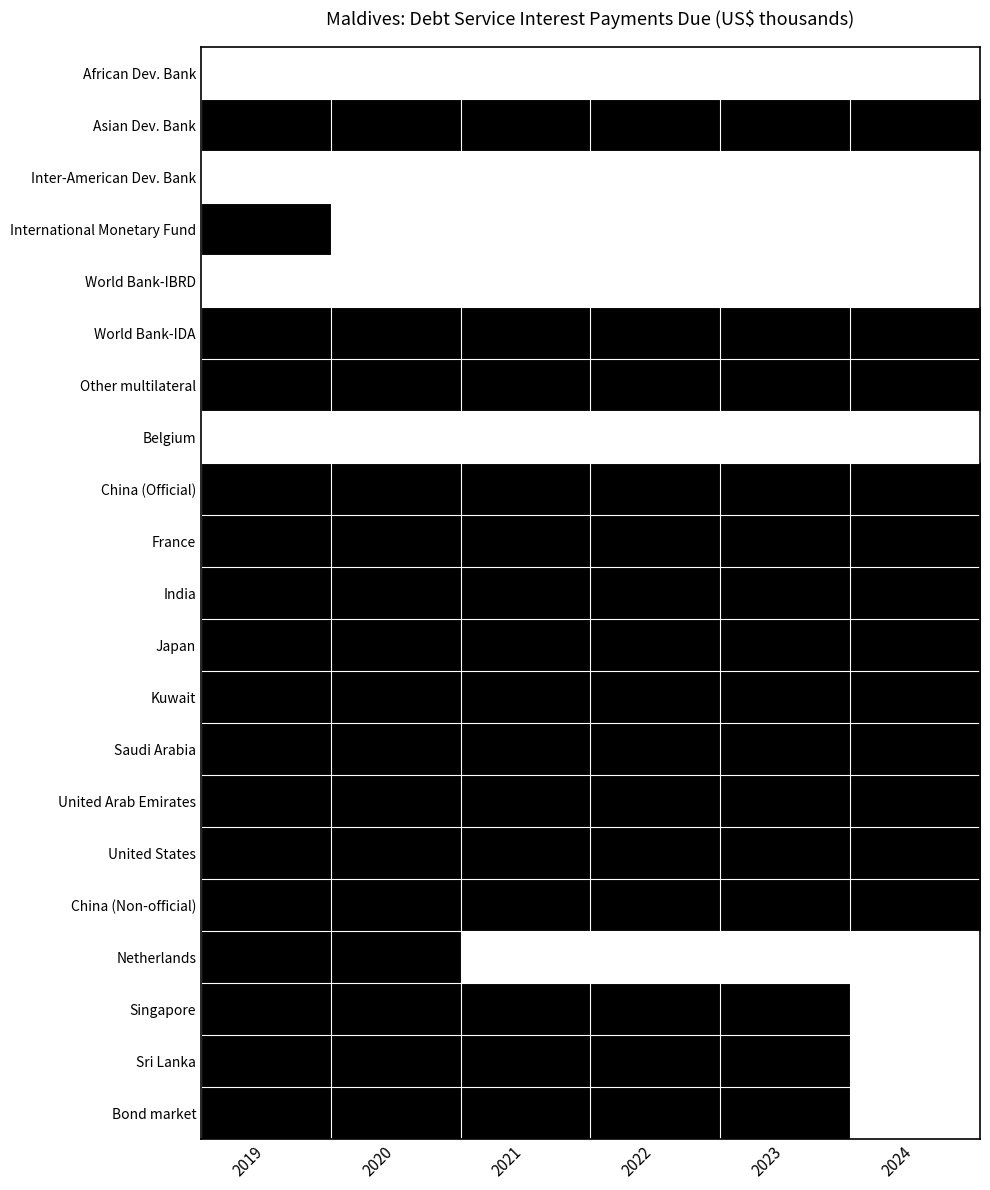

Reading left to right, what are all the values shown in this chart?

African Dev. Bank: 2019=0	2020=0	2021=0	2022=0	2023=0	2024=0
Asian Dev. Bank: 2019=1	2020=1	2021=1	2022=1	2023=1	2024=1
Inter-American Dev. Bank: 2019=0	2020=0	2021=0	2022=0	2023=0	2024=0
International Monetary Fund: 2019=1	2020=0	2021=0	2022=0	2023=0	2024=0
World Bank-IBRD: 2019=0	2020=0	2021=0	2022=0	2023=0	2024=0
World Bank-IDA: 2019=1	2020=1	2021=1	2022=1	2023=1	2024=1
Other multilateral: 2019=1	2020=1	2021=1	2022=1	2023=1	2024=1
Belgium: 2019=0	2020=0	2021=0	2022=0	2023=0	2024=0
China (Official): 2019=1	2020=1	2021=1	2022=1	2023=1	2024=1
France: 2019=1	2020=1	2021=1	2022=1	2023=1	2024=1
India: 2019=1	2020=1	2021=1	2022=1	2023=1	2024=1
Japan: 2019=1	2020=1	2021=1	2022=1	2023=1	2024=1
Kuwait: 2019=1	2020=1	2021=1	2022=1	2023=1	2024=1
Saudi Arabia: 2019=1	2020=1	2021=1	2022=1	2023=1	2024=1
United Arab Emirates: 2019=1	2020=1	2021=1	2022=1	2023=1	2024=1
United States: 2019=1	2020=1	2021=1	2022=1	2023=1	2024=1
China (Non-official): 2019=1	2020=1	2021=1	2022=1	2023=1	2024=1
Netherlands: 2019=1	2020=1	2021=0	2022=0	2023=0	2024=0
Singapore: 2019=1	2020=1	2021=1	2022=1	2023=1	2024=0
Sri Lanka: 2019=1	2020=1	2021=1	2022=1	2023=1	2024=0
Bond market: 2019=1	2020=1	2021=1	2022=1	2023=1	2024=0